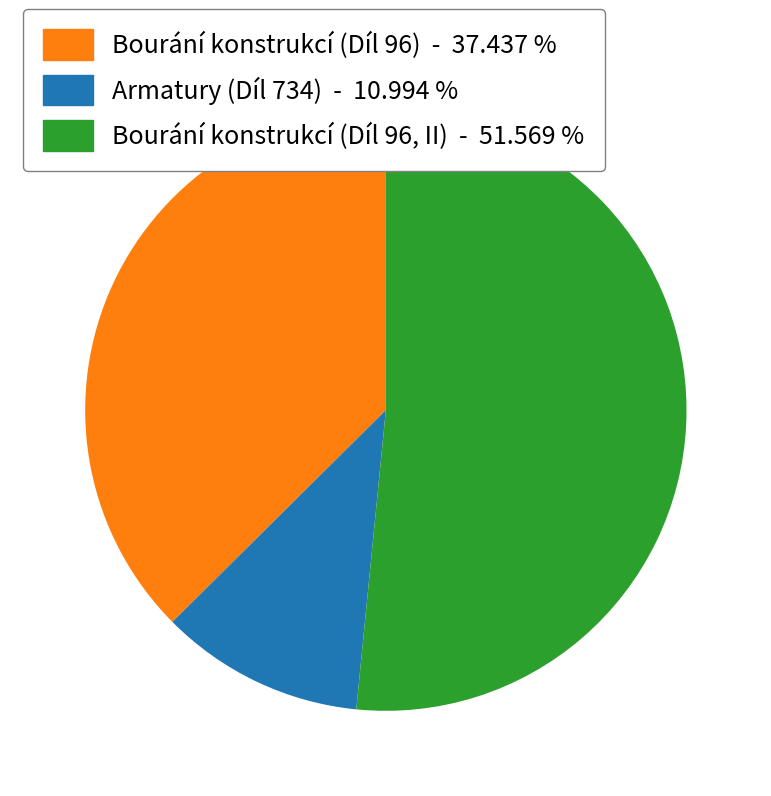

How many slices are in this pie chart?

3